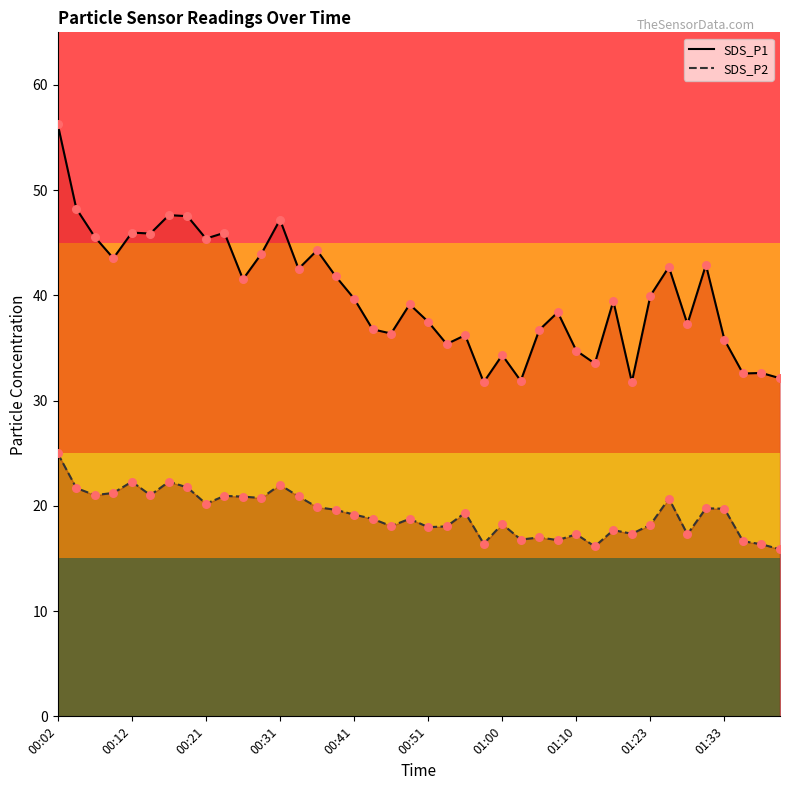

Which series has the widest spread of Y values?

SDS_P1